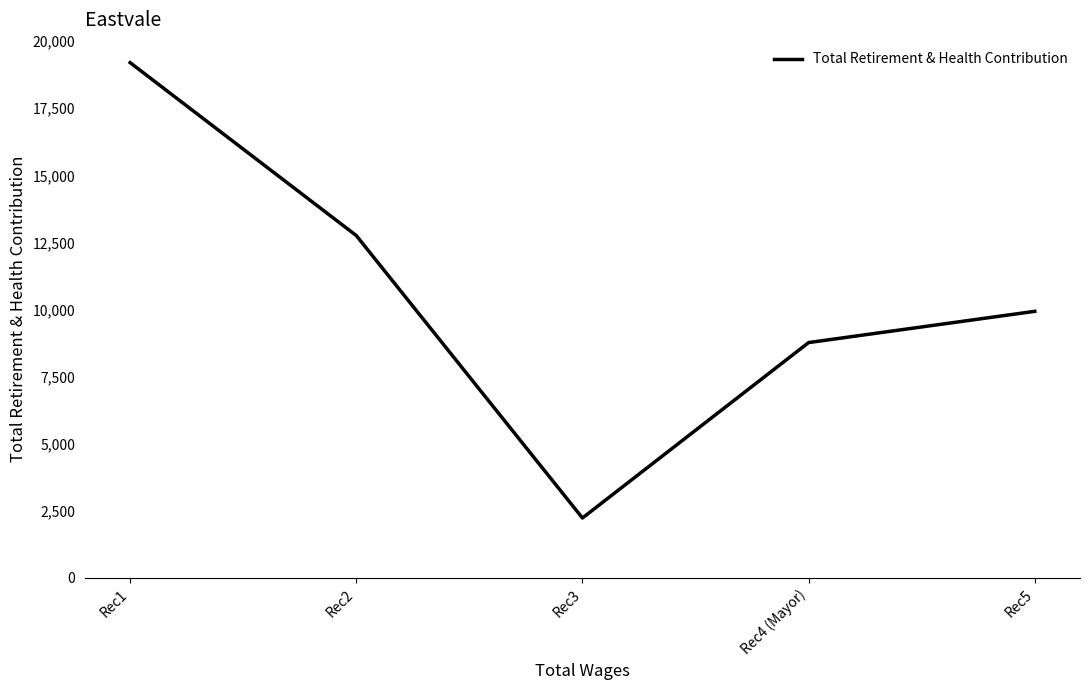

Between Rec1 and Rec5, which is larger?

Rec1